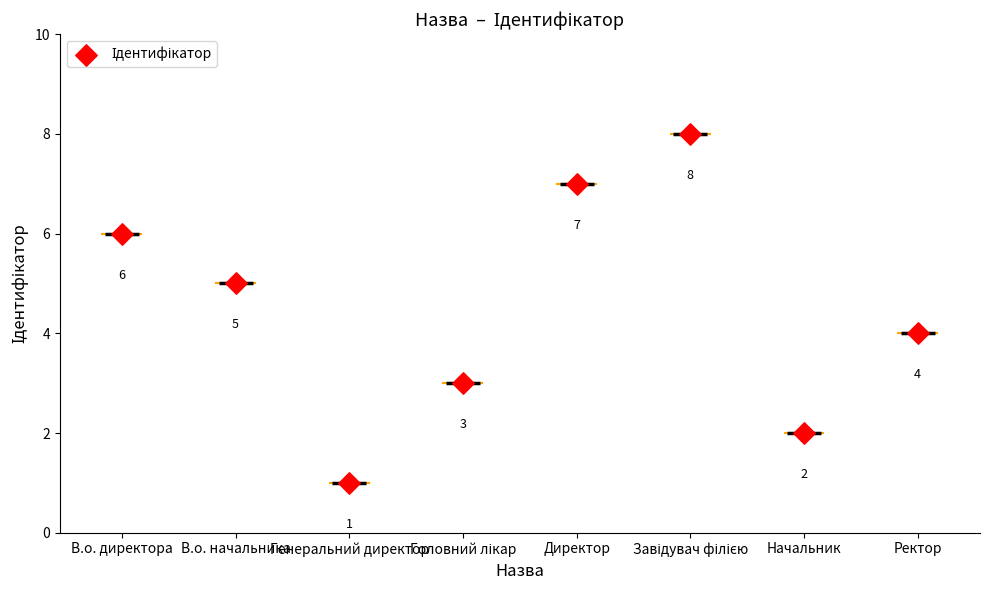

What is the ratio of the value at Директор to the value at В.о. начальника?

1.4